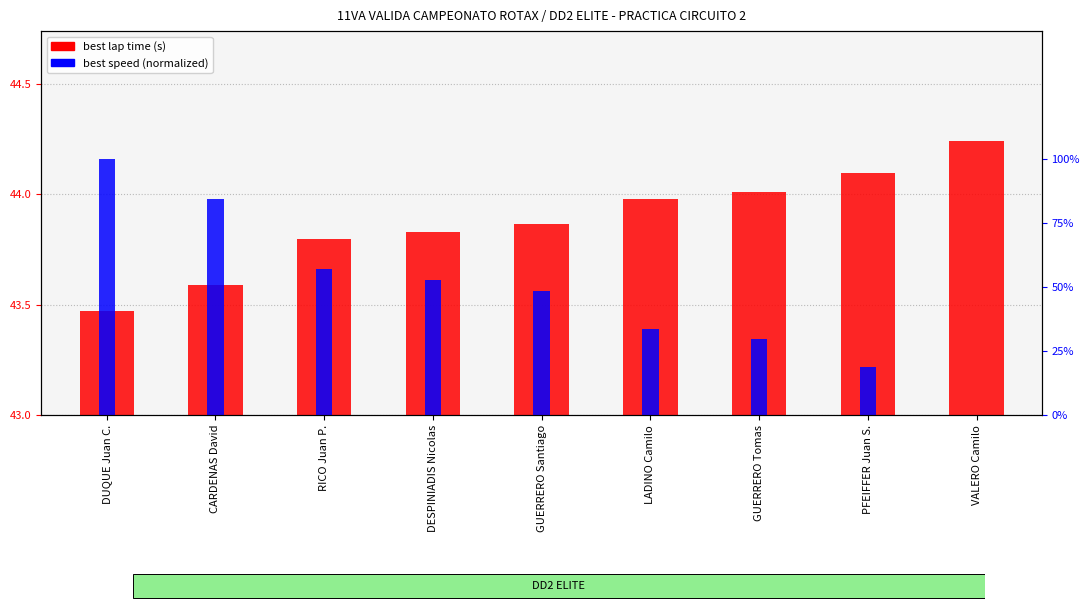

How many bars are there in each group?

2